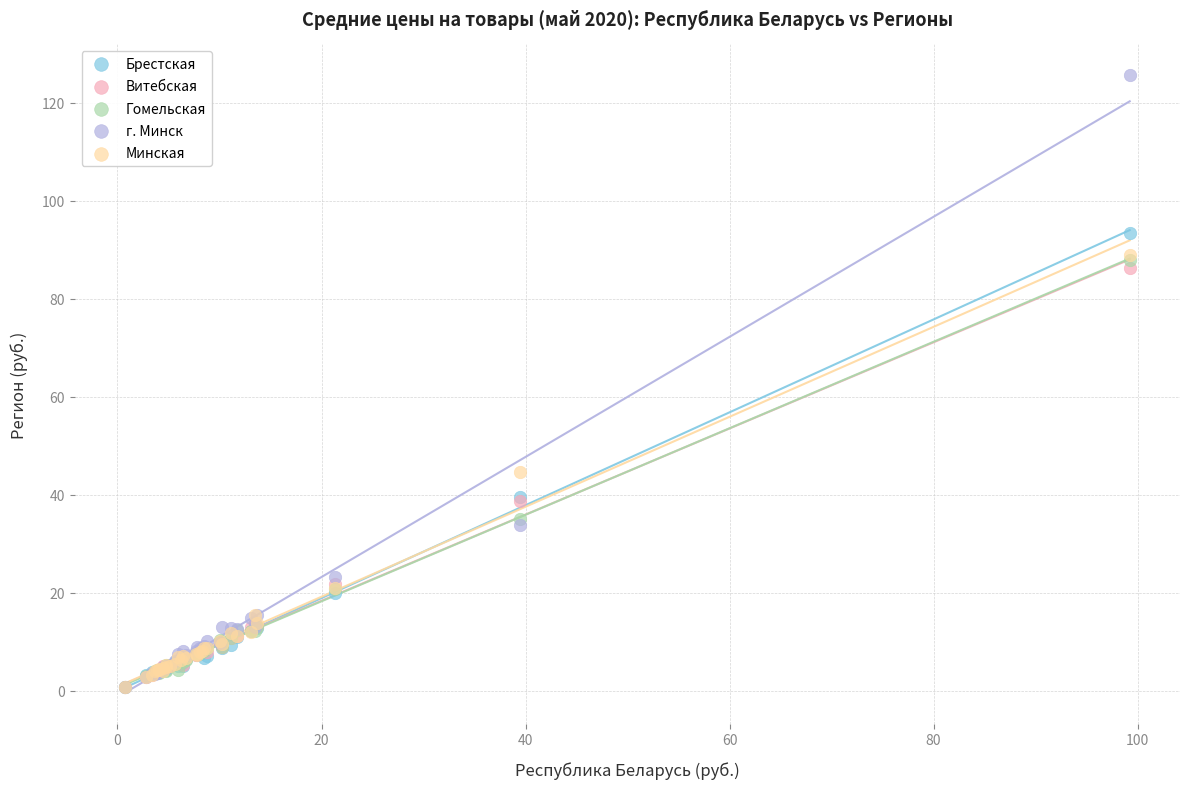

What are all the series names shown in the legend?

Брестская, Витебская, Гомельская, г. Минск, Минская